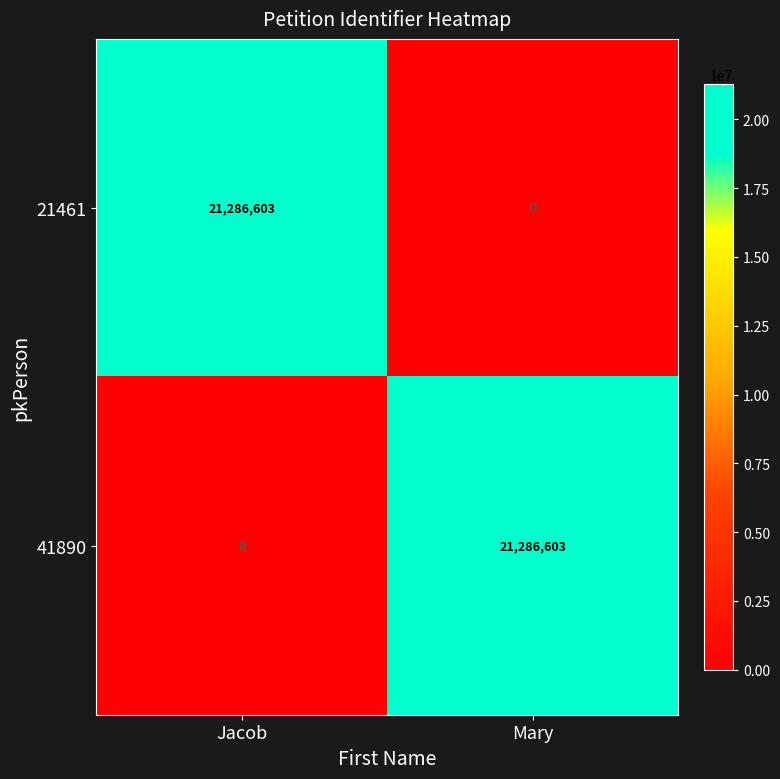

What is the sum of the 41890 values at Jacob and Mary?

21286603